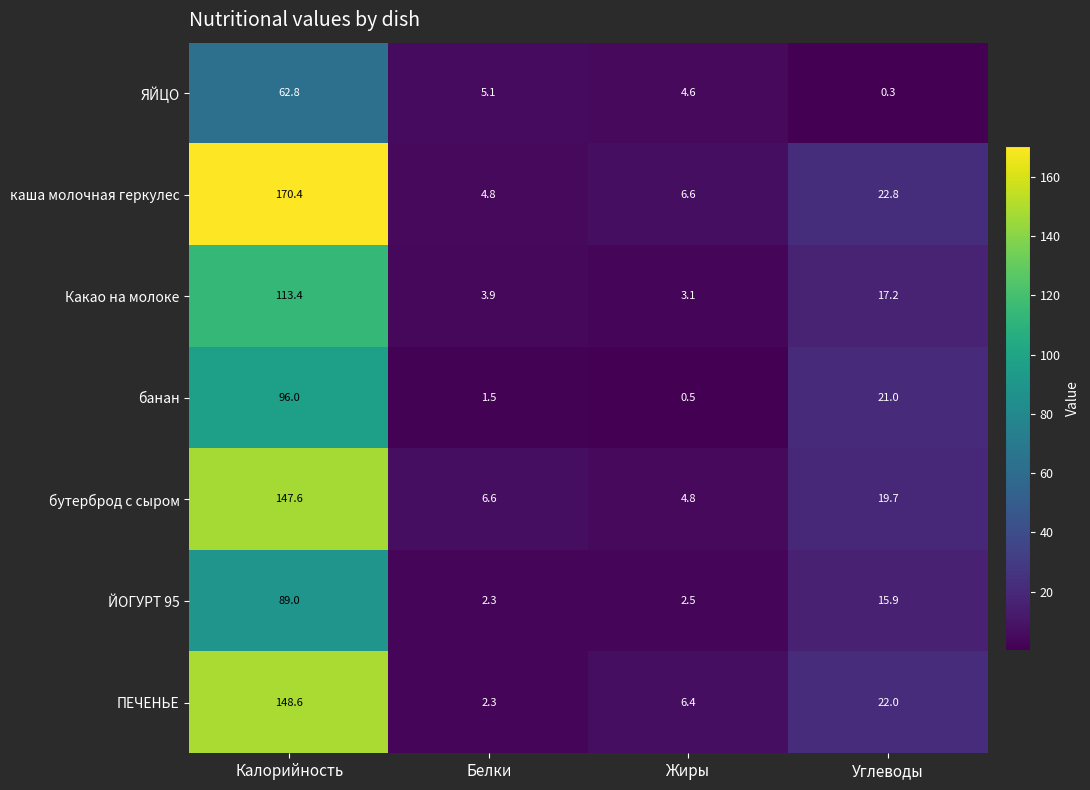

What is the average value of the Какао на молоке series?

34.4